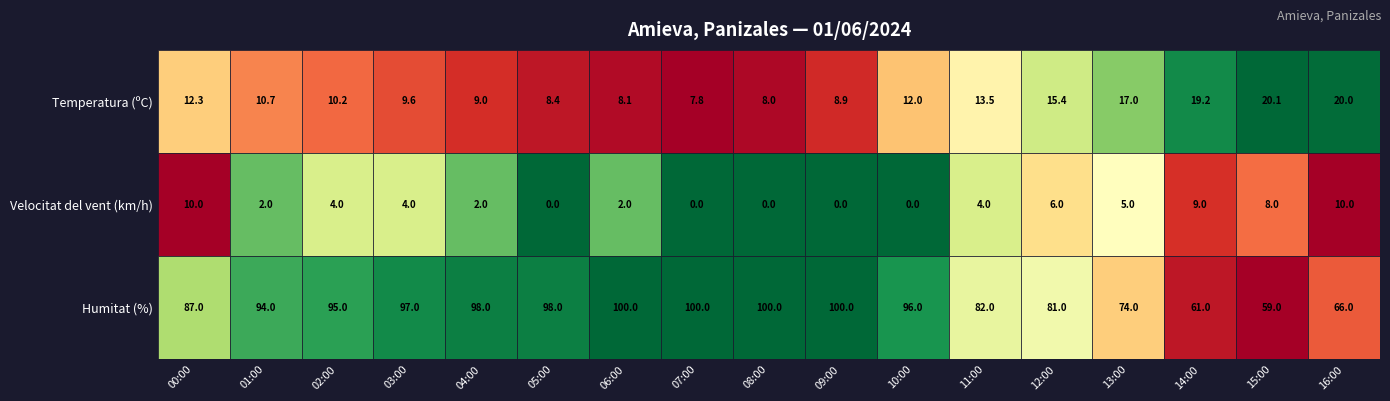

What is the difference between the highest and lowest values at 1?

10.0